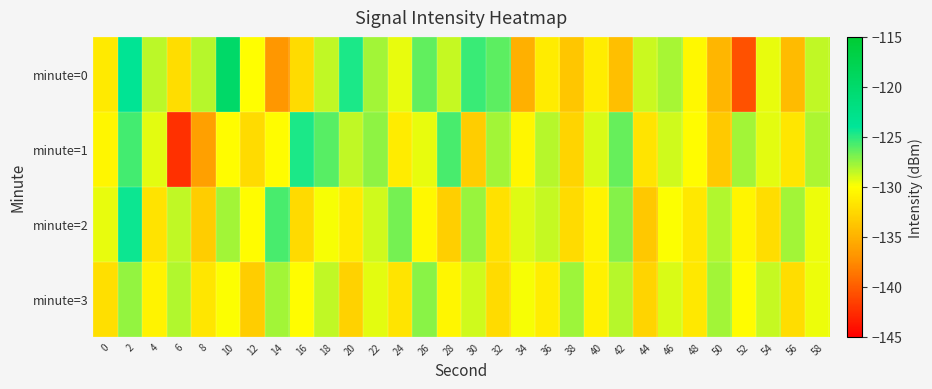

Reading left to right, extract all data points from this chart.

minute=0: 0=-131.4	2=-123.6	4=-128.4	6=-132.2	8=-128.3	10=-119.7	12=-130.0	14=-136.8	16=-132.3	18=-128.5	20=-124.7	22=-127.9	24=-129.5	26=-126.3	28=-128.6	30=-125.3	32=-126.2	34=-135.1	36=-131.3	38=-133.7	40=-131.1	42=-134.1	44=-128.8	46=-128.0	48=-130.4	50=-134.8	52=-140.6	54=-129.4	56=-134.4	58=-128.5
minute=1: 0=-130.5	2=-125.6	4=-129.3	6=-142.4	8=-136.2	10=-130.2	12=-132.3	14=-130.2	16=-124.7	18=-126.1	20=-128.5	22=-127.3	24=-131.2	26=-129.4	28=-125.7	30=-133.2	32=-127.9	34=-130.6	36=-128.3	38=-132.8	40=-129.1	42=-126.5	44=-131.7	46=-128.9	48=-130.2	50=-133.4	52=-127.8	54=-129.3	56=-131.6	58=-128.1
minute=2: 0=-129.4	2=-124.3	4=-131.8	6=-128.6	8=-133.2	10=-127.9	12=-130.1	14=-125.7	16=-132.4	18=-129.8	20=-131.2	22=-128.9	24=-126.8	26=-130.4	28=-133.1	30=-127.6	32=-131.9	34=-129.2	36=-128.7	38=-132.3	40=-130.8	42=-127.1	44=-133.6	46=-129.9	48=-131.4	50=-128.2	52=-130.7	54=-132.1	56=-127.9	58=-129.6
minute=3: 0=-132.1	2=-127.5	4=-130.8	6=-128.2	8=-131.6	10=-129.9	12=-133.2	14=-127.8	16=-130.1	18=-128.6	20=-132.9	22=-129.3	24=-131.7	26=-127.2	28=-130.6	30=-128.9	32=-132.3	34=-129.8	36=-131.1	38=-127.7	40=-130.9	42=-128.3	44=-132.8	46=-129.1	48=-131.4	50=-127.9	52=-130.2	54=-128.7	56=-132.1	58=-129.6